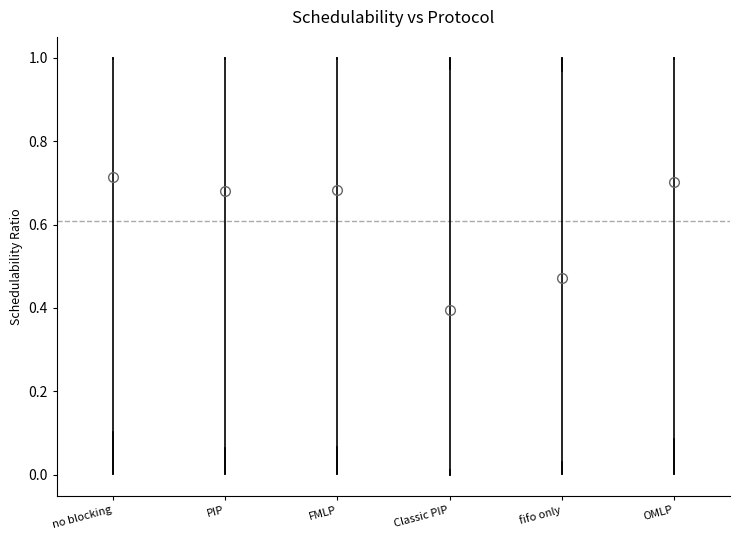

Reading left to right, read every box against the y-axis: the position of its median line, the range the box covers, and the ends of its whiskers. The values are not printed on the chart, so give them approximately, as read against the axis.

no blocking: median 0.72, box 0.10 to 1.00, whiskers 0.00 to 1.00
PIP: median 0.68, box 0.06 to 1.00, whiskers 0.00 to 1.00
FMLP: median 0.68, box 0.06 to 1.00, whiskers 0.00 to 1.00
Classic PIP: median 0.40, box 0.02 to 0.98, whiskers 0.00 to 1.00
fifo only: median 0.48, box 0.04 to 0.96, whiskers 0.00 to 1.00
OMLP: median 0.70, box 0.08 to 1.00, whiskers 0.00 to 1.00